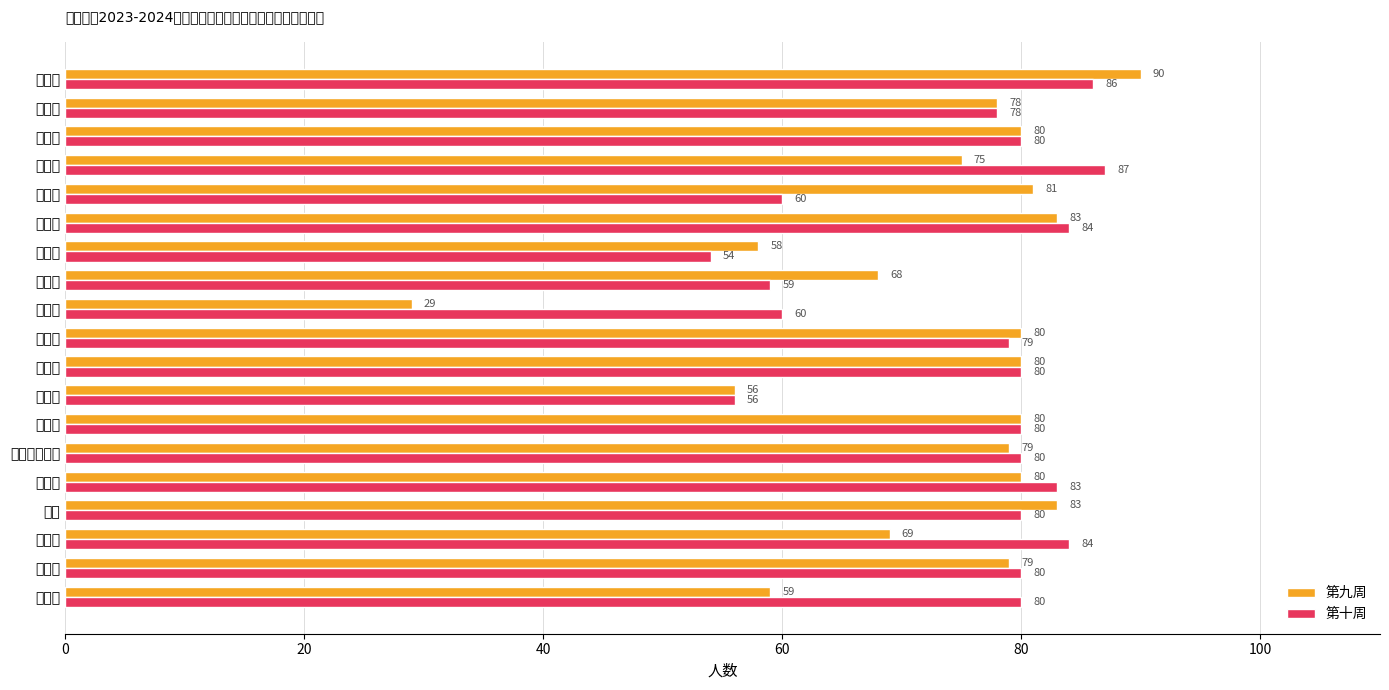

What is the sum of the 第十周 values at 黄朝享 and 孙雅琪?

138